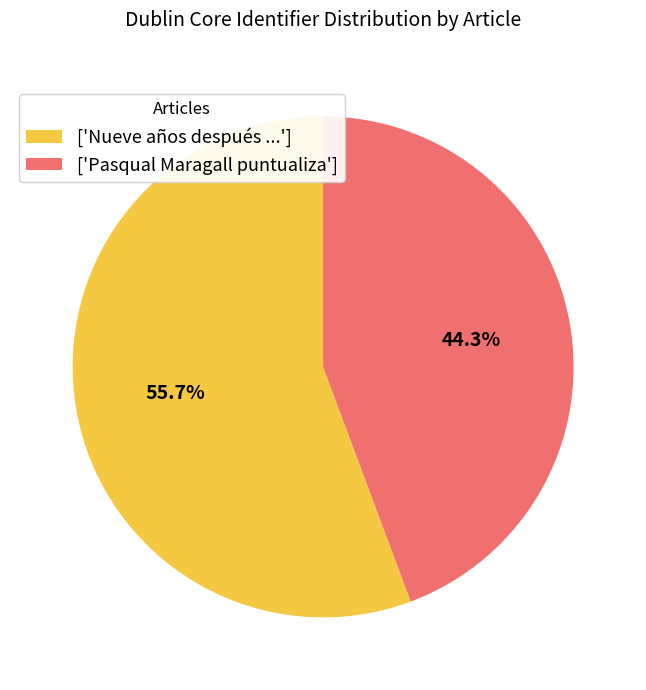

What is the majority slice?

['Nueve años después ...']